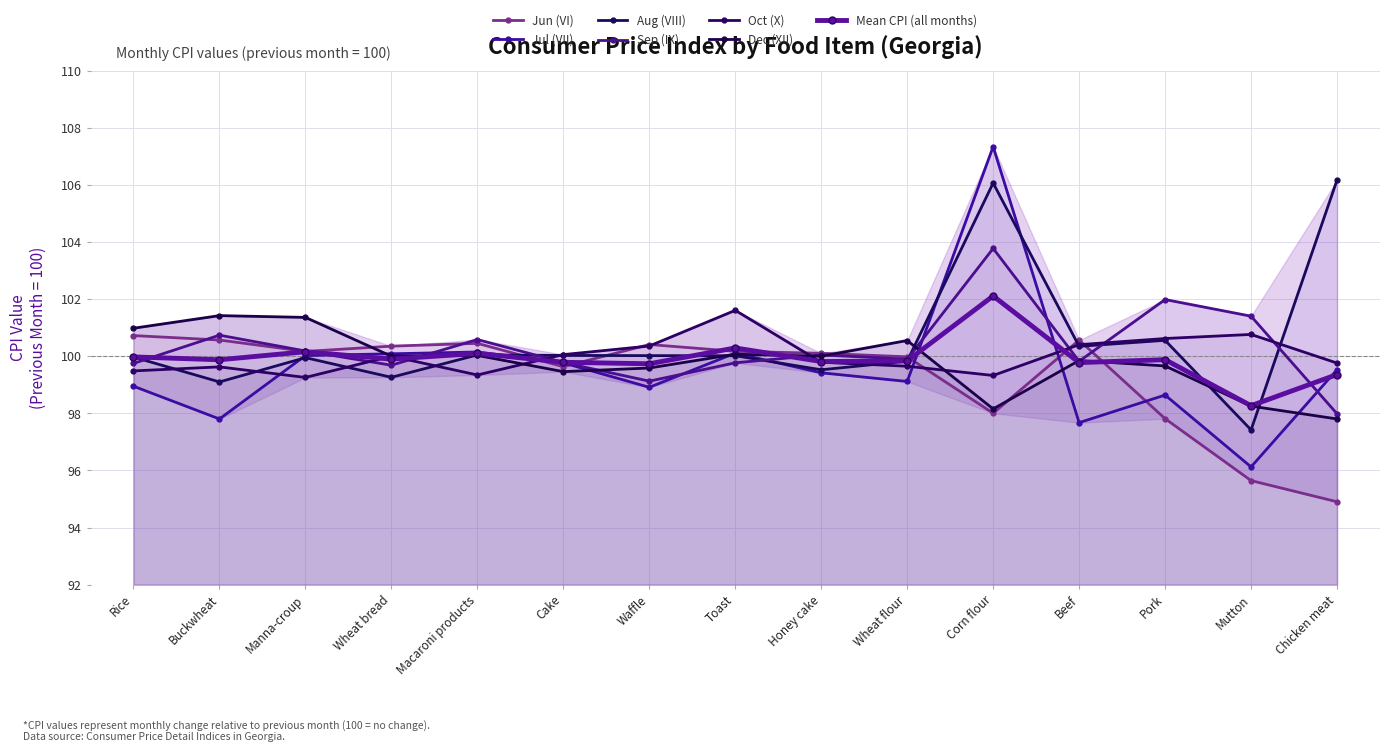

Is the value of Aug (VIII) at Honey cake greater than the value of Jul (VII) at Beef?

Yes